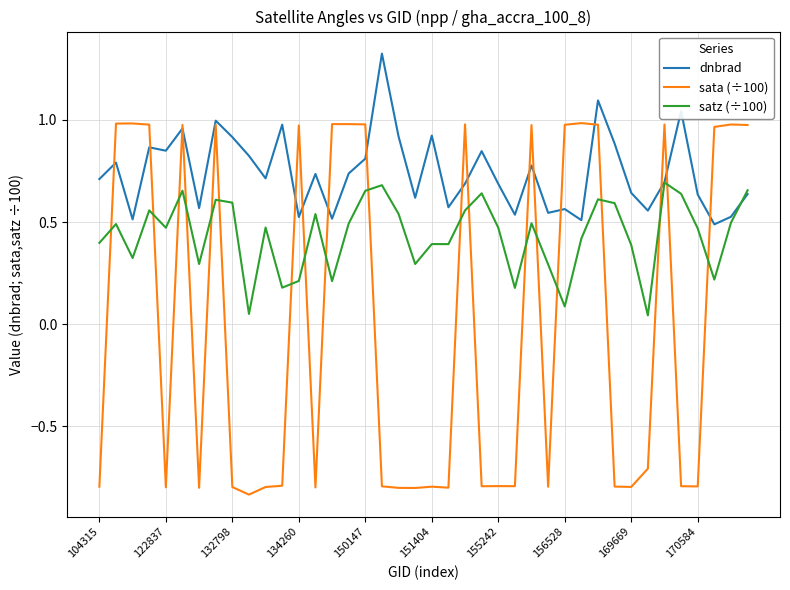

Which series ends up on top after the final intersection of satz (÷100) and sata (÷100)?

sata (÷100)